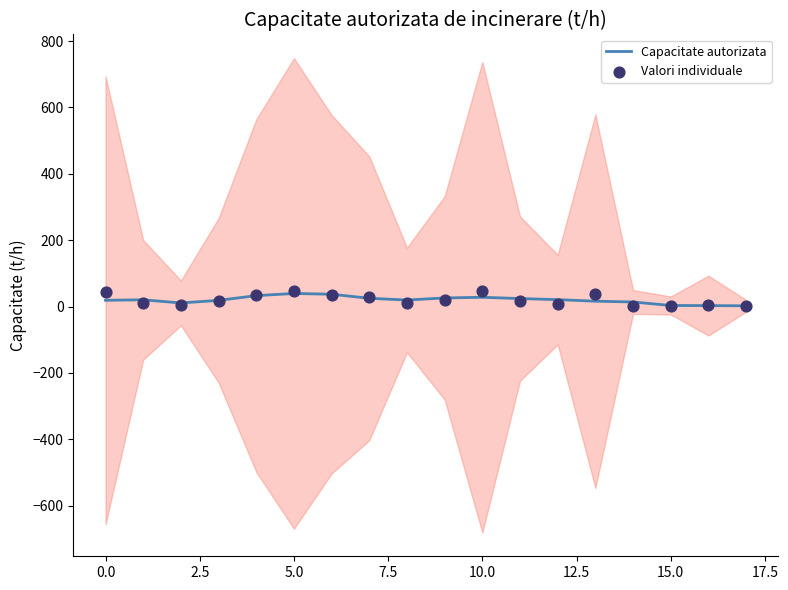

Which series has the widest spread of Y values?

Valori individuale